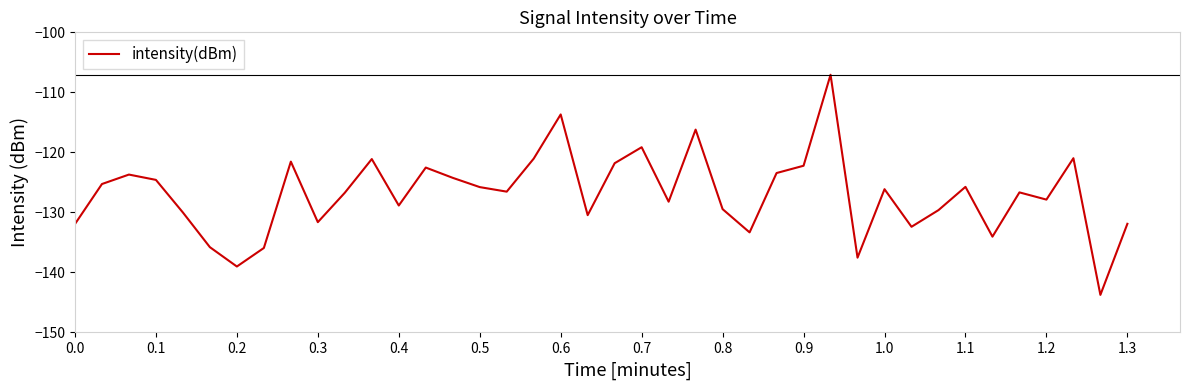

What is the average value?

-126.9